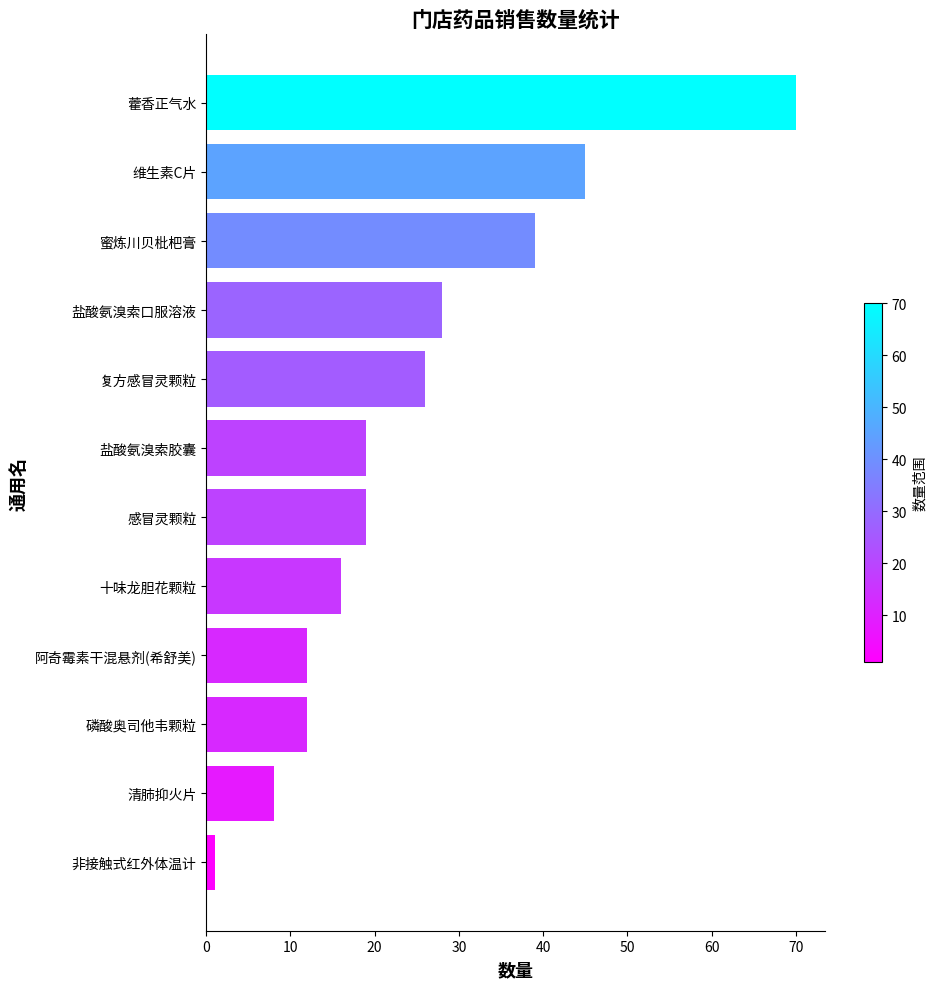

What is the maximum value shown in the chart?

70